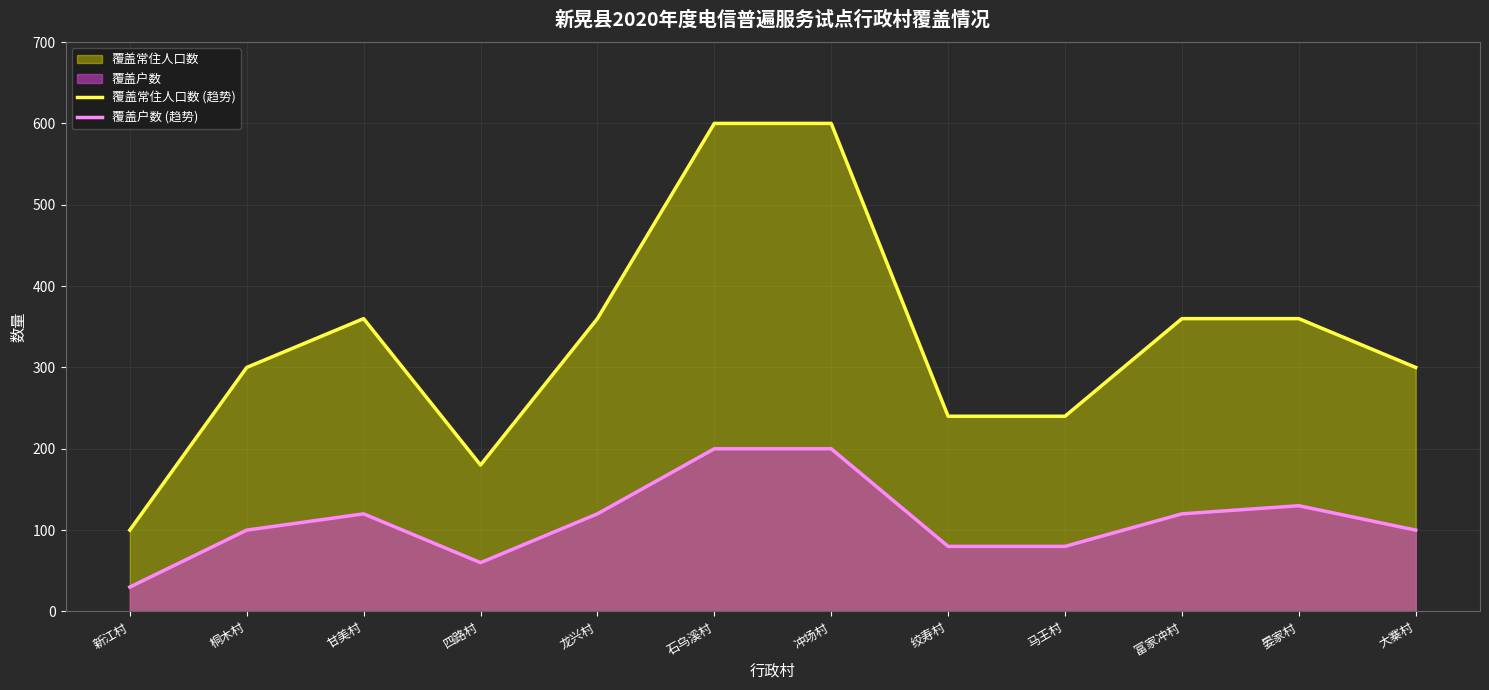

True or false: 覆盖常住人口数 (趋势) and 覆盖户数 (趋势) intersect in this chart.

False